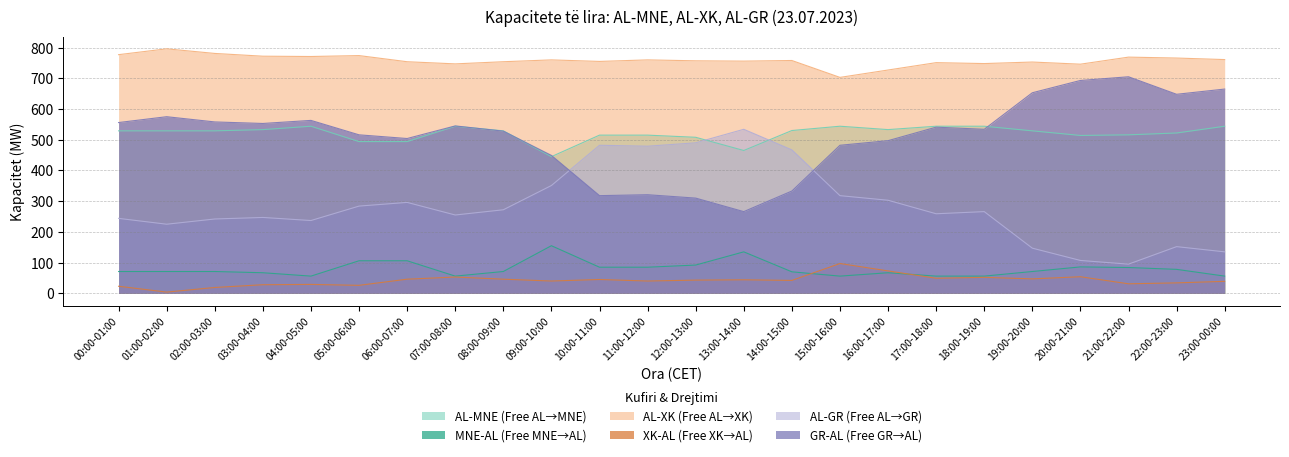

At which category does GR-AL (Free GR→AL) reach its first local peak?

01:00-02:00